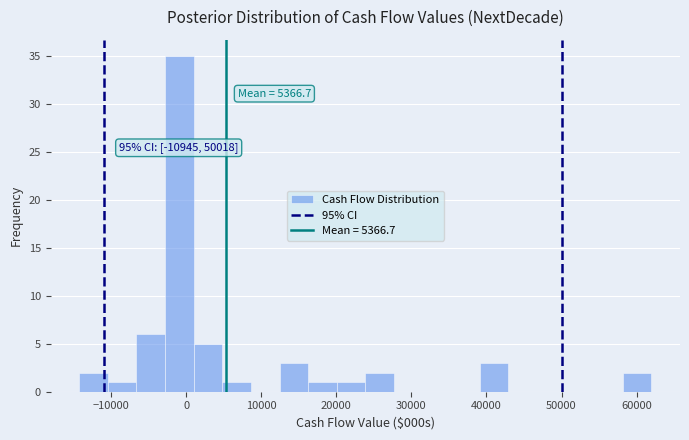

Around what value on the x-axis is the tallest bar? Give the approximate position of its centre, as read against the axis.

-1000